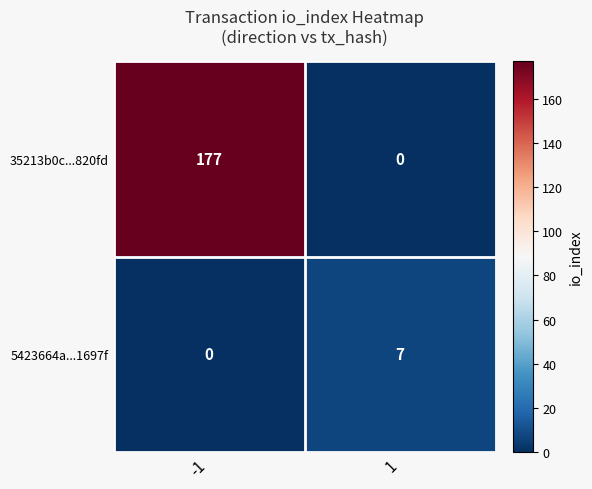

What is the difference between the highest and lowest values at -1?

177